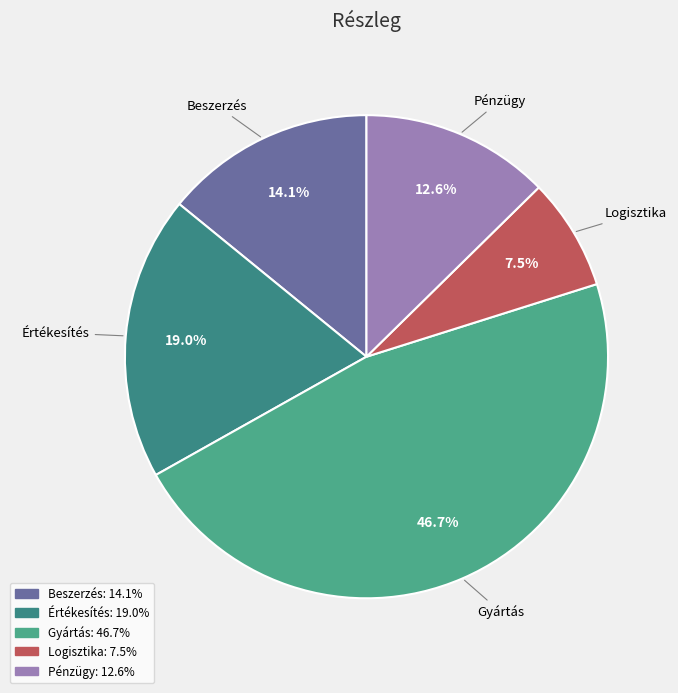

Count the number of slices in the pie.

5